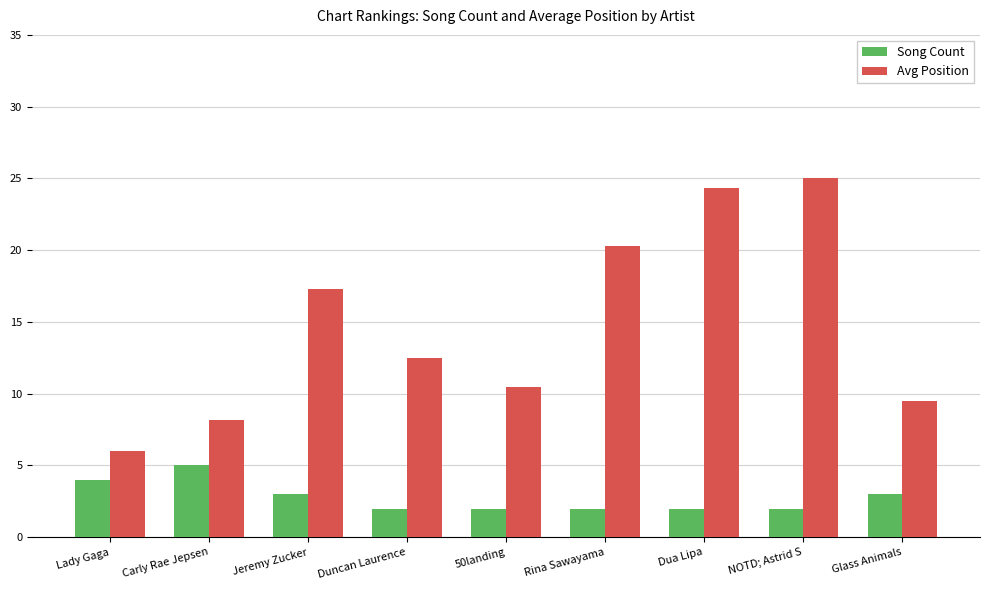

Rank the series at Dua Lipa from lowest to highest value.

Song Count, Avg Position